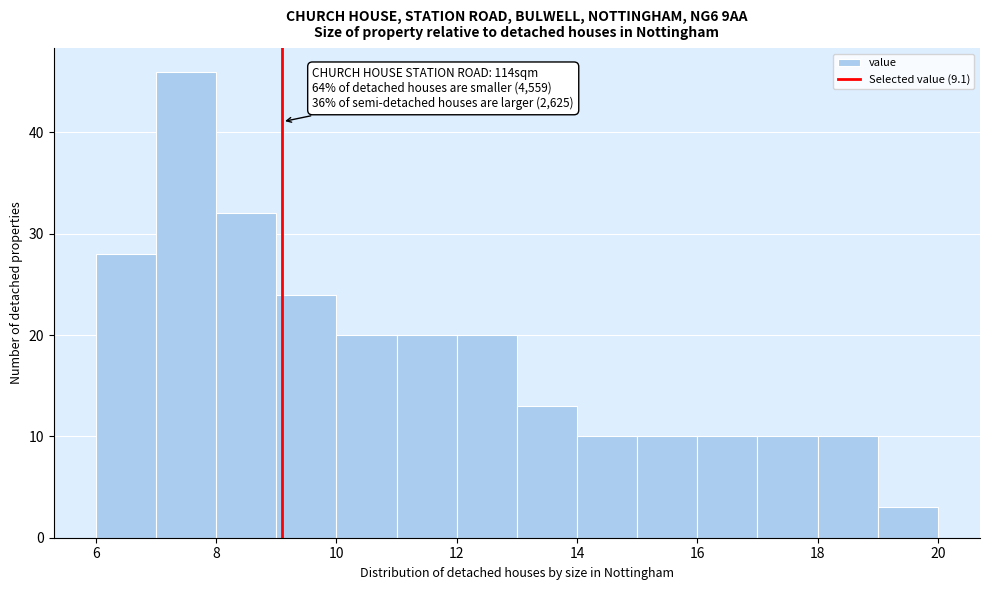

Which range on the x-axis has the tallest bar?

7 to 8